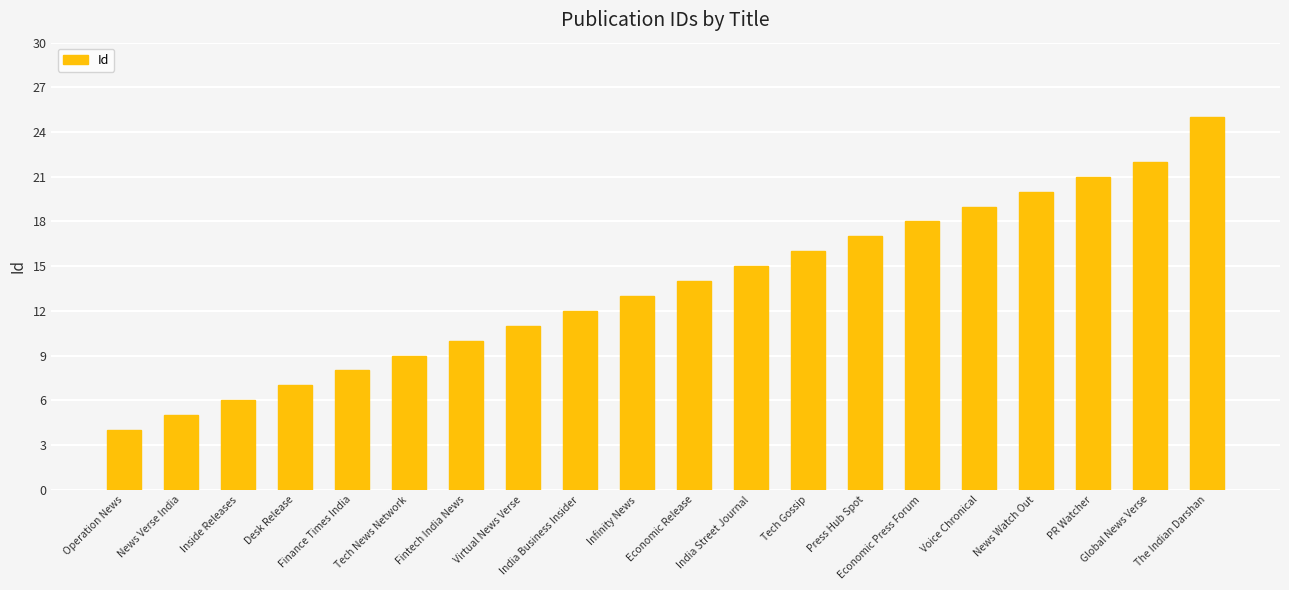

List the labels in order of value, largest first.

The Indian Darshan, Global News Verse, PR Watcher, News Watch Out, Voice Chronical, Economic Press Forum, Press Hub Spot, Tech Gossip, India Street Journal, Economic Release, Infinity News, India Business Insider, Virtual News Verse, Fintech India News, Tech News Network, Finance Times India, Desk Release, Inside Releases, News Verse India, Operation News